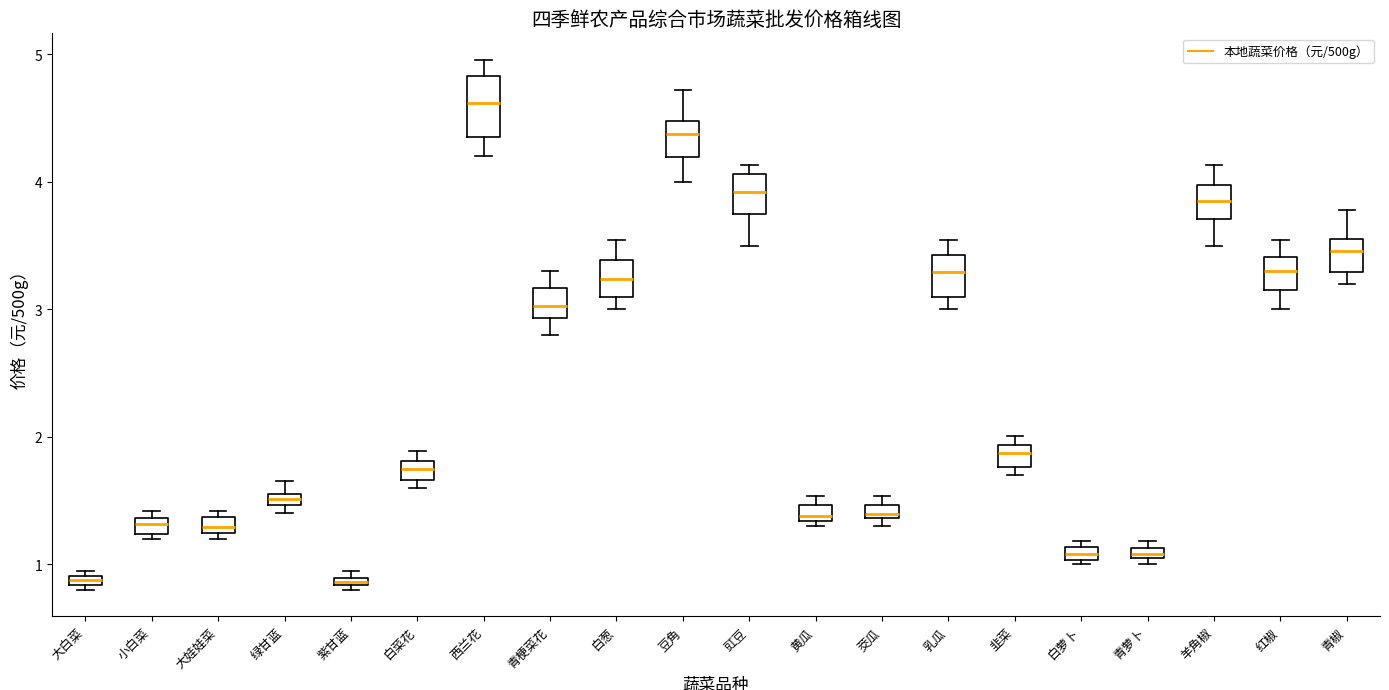

Which box has the highest median line?

西兰花